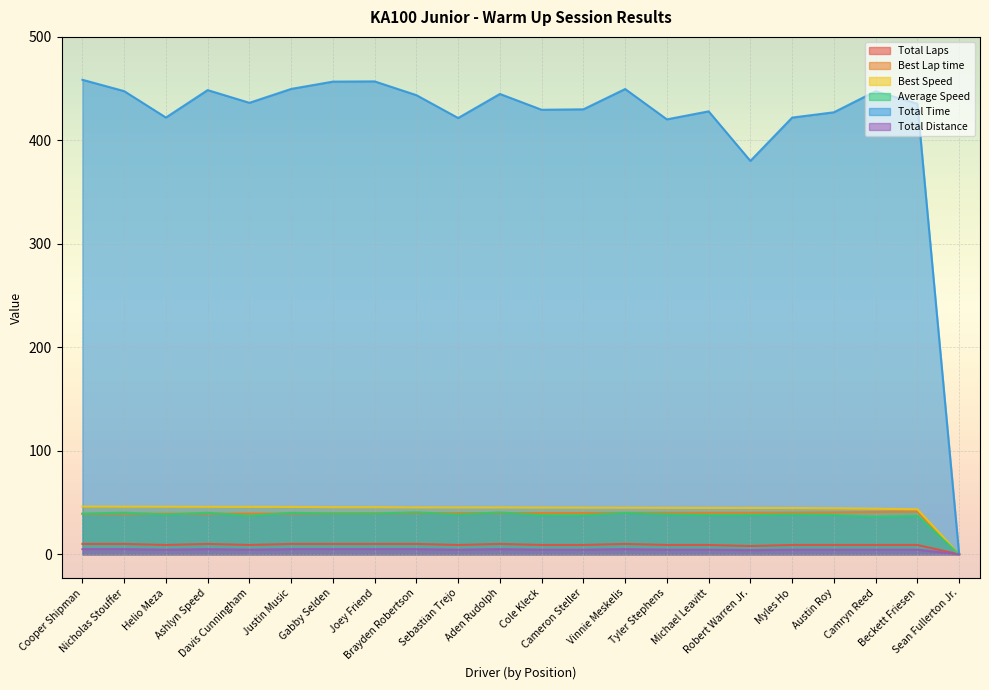

At Nicholas Stouffer, list the series in order from largest to smallest.

Total Time, Best Speed, Average Speed, Best Lap time, Total Laps, Total Distance